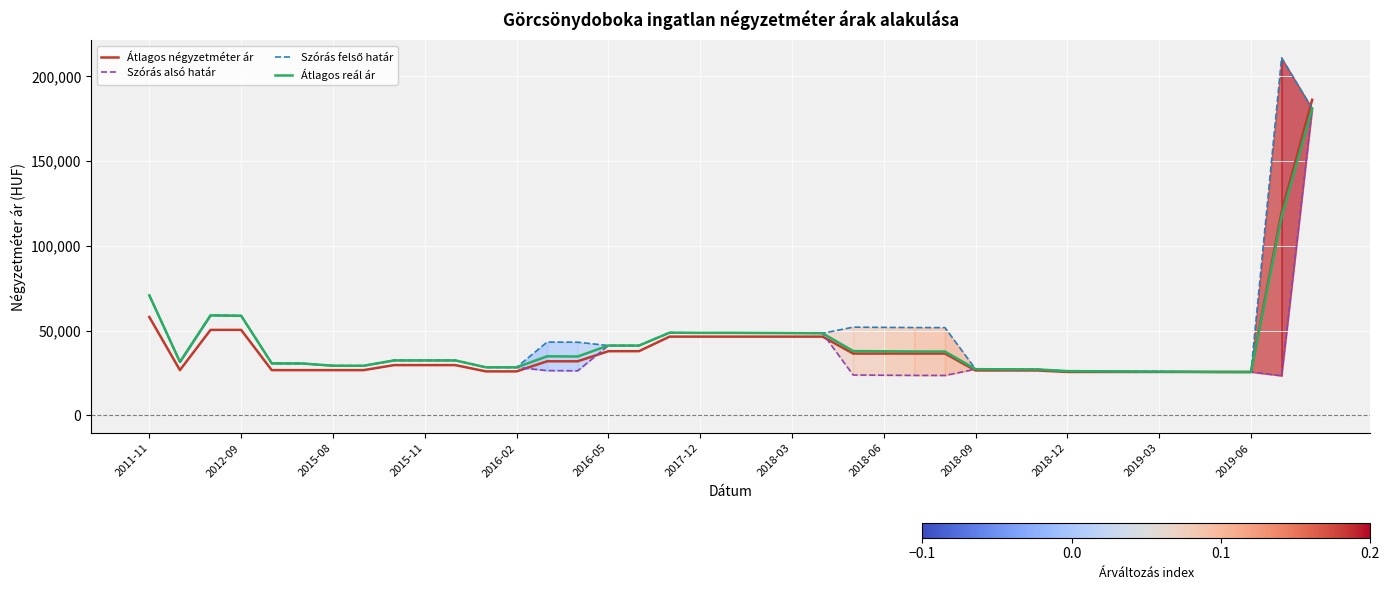

The value of Átlagos reál ár at 2019-06 is 25553. True or false?

True